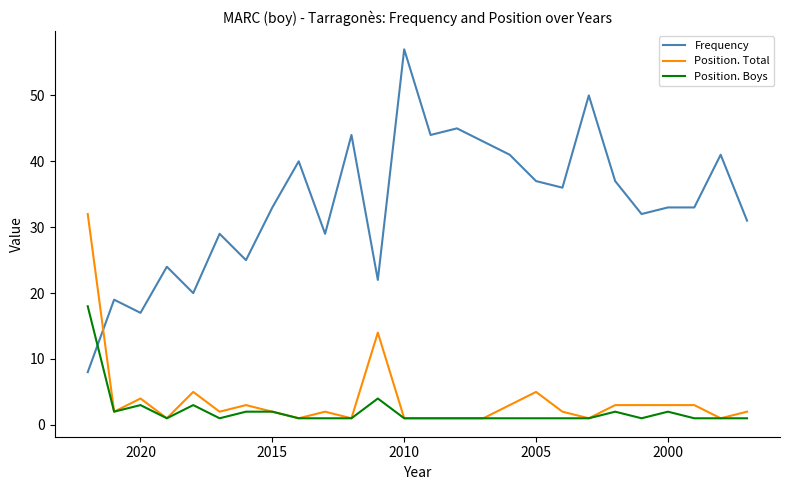

Which category has the lowest value in the Position. Boys series?

2010